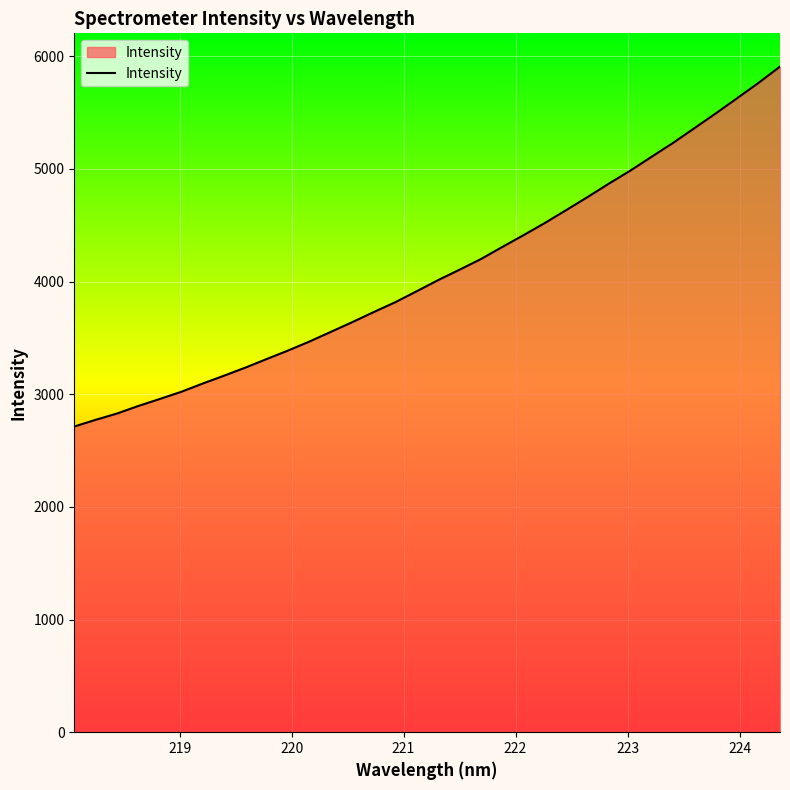

What is the difference between the maximum and minimum values?

3194.7